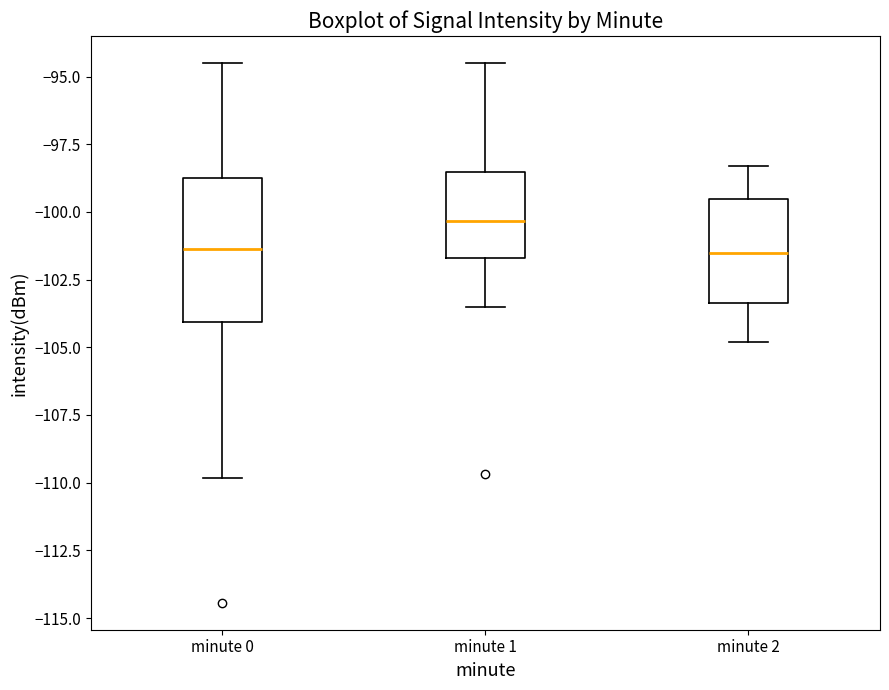

Comparing the boxes themselves (not the whiskers), which one is the tallest?

minute 0